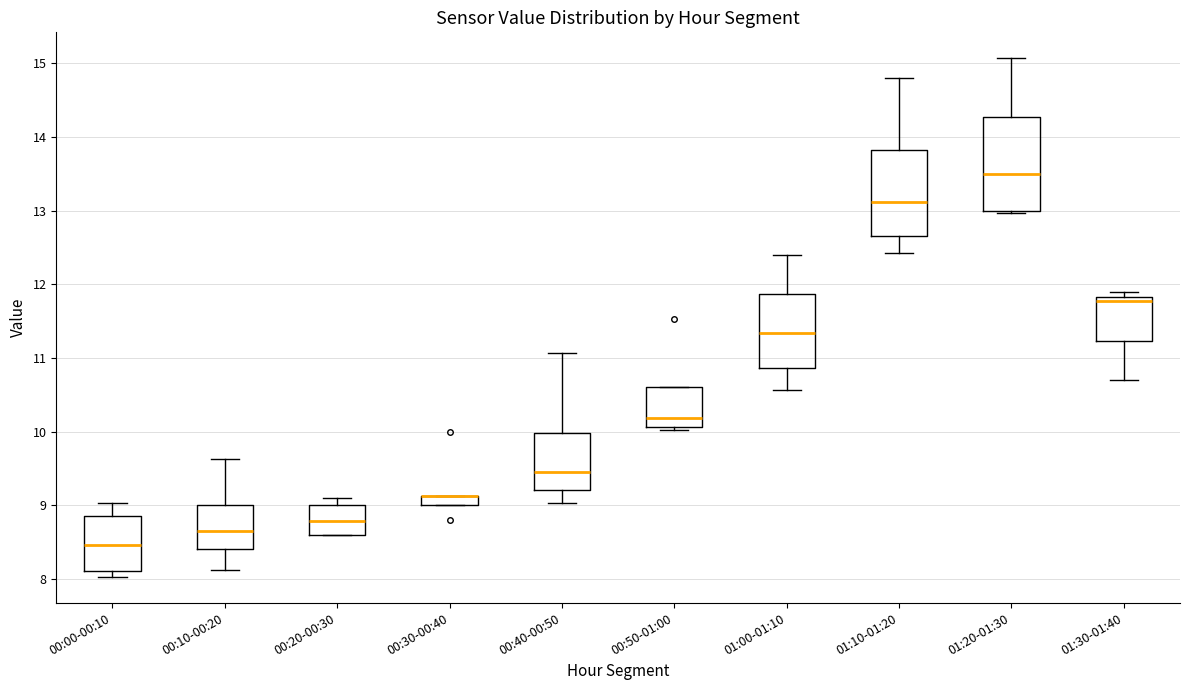

Comparing the boxes themselves (not the whiskers), which one is the tallest?

01:20-01:30